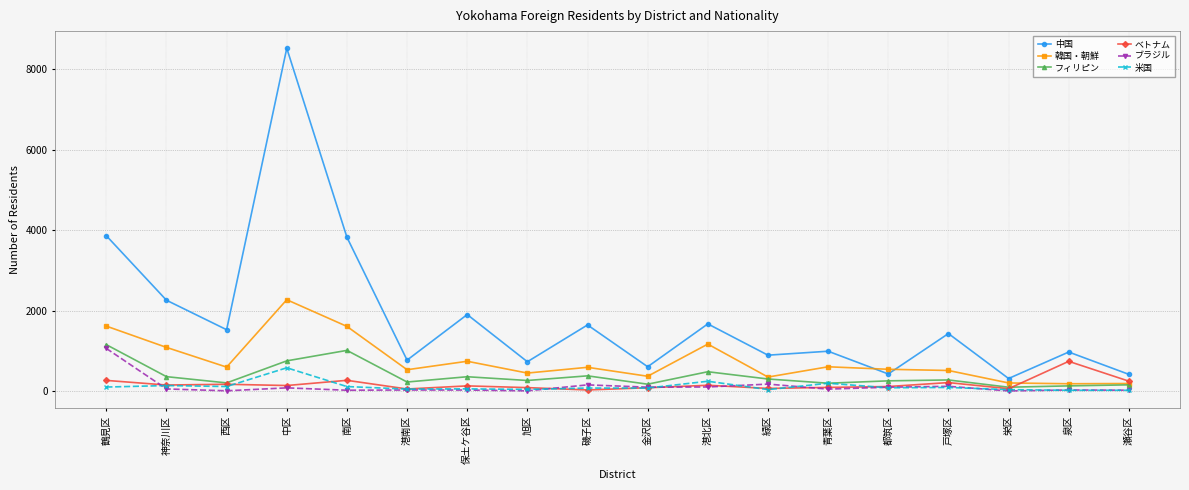

What are all the series names shown in the legend?

中国, 韓国・朝鮮, フィリピン, ベトナム, ブラジル, 米国